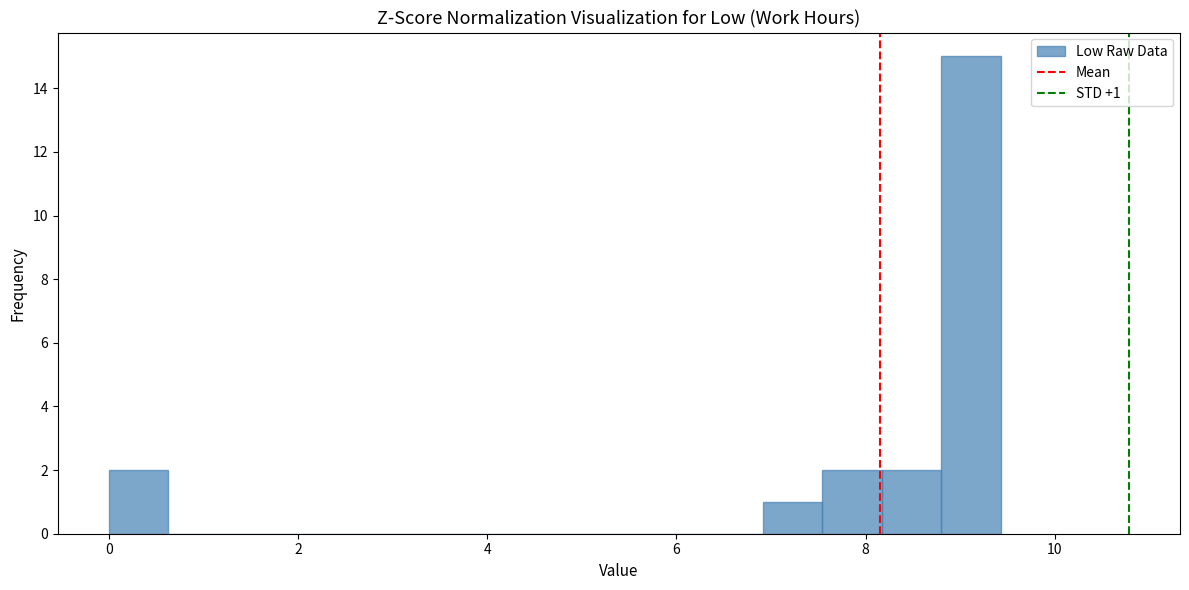

Read against the x-axis, roughly where is the centre of the tallest bar?

9.2